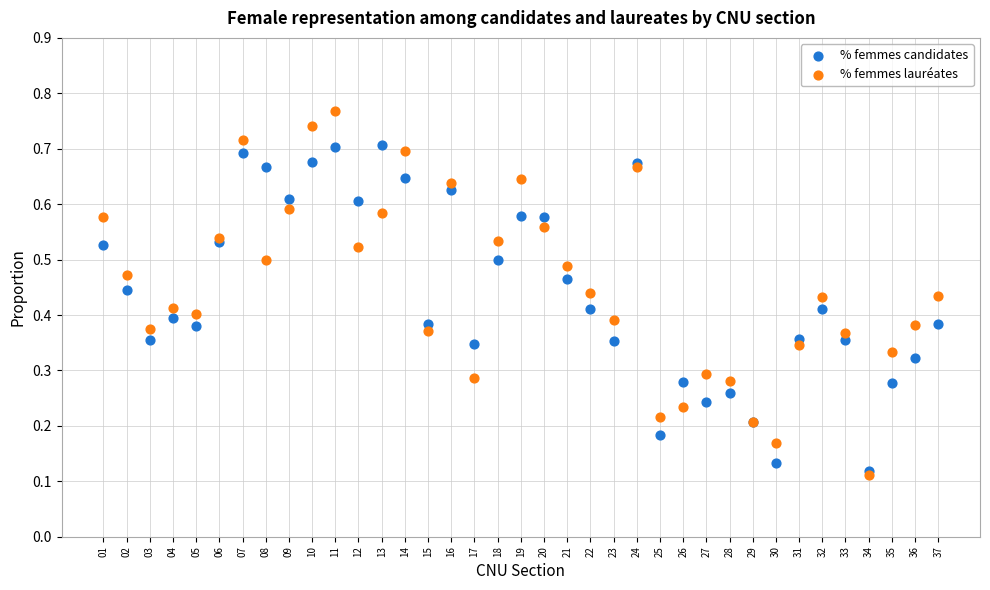

What are all the series names shown in the legend?

% femmes candidates, % femmes lauréates